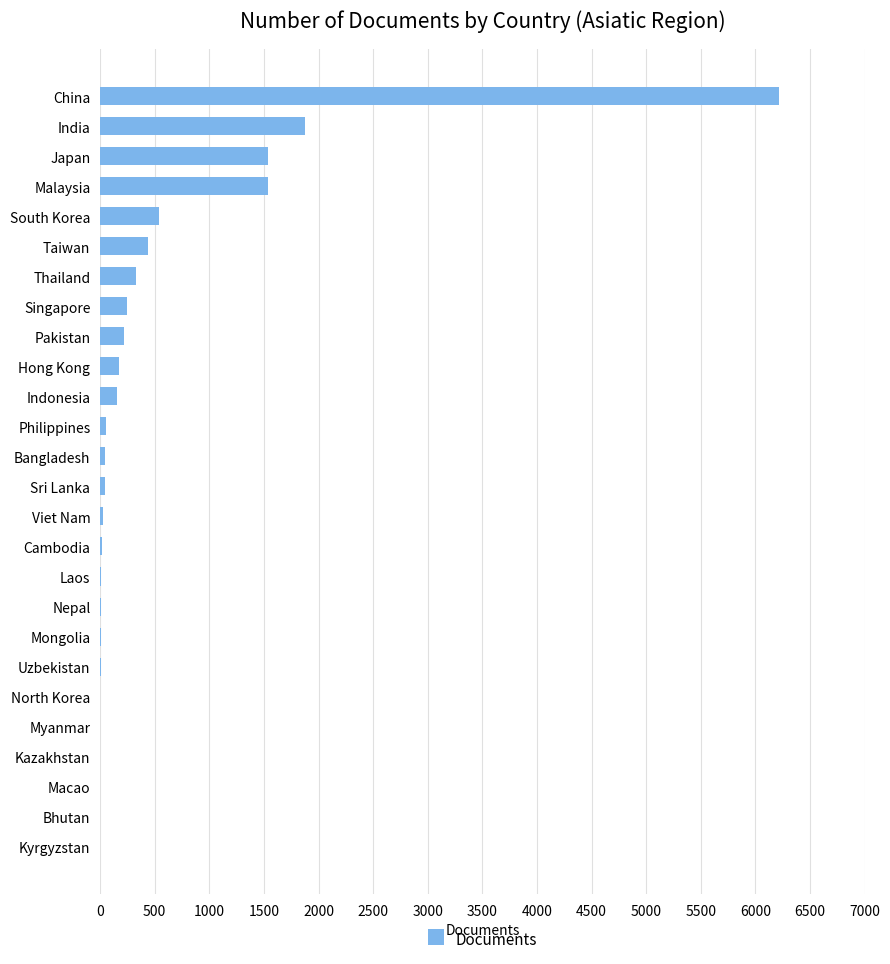

Read the value at Thailand.

333